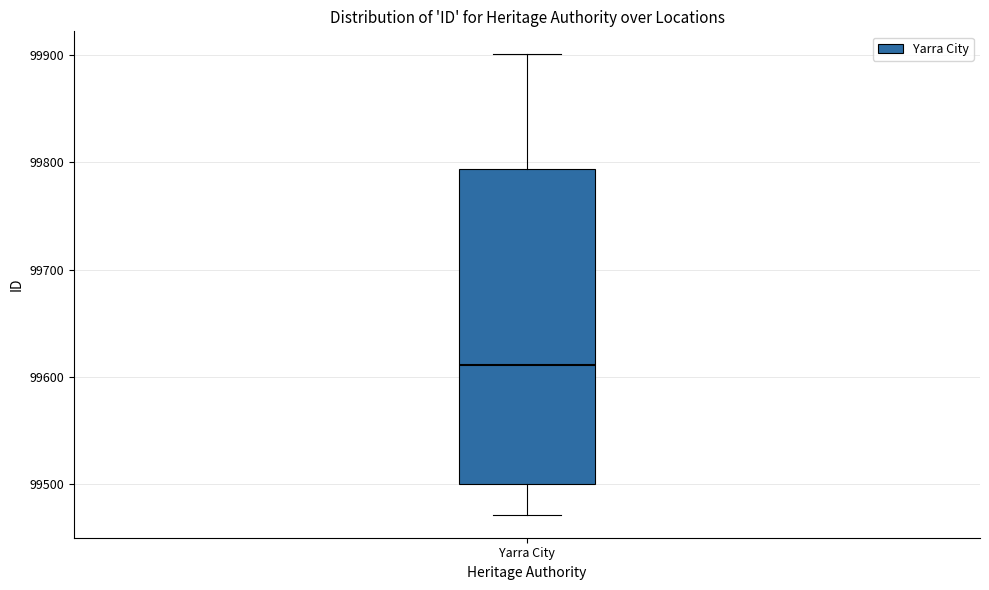

Where does the upper whisker of the box for Yarra City end on the y-axis? The values are not printed on the chart, so give them approximately, as read against the axis.

99900